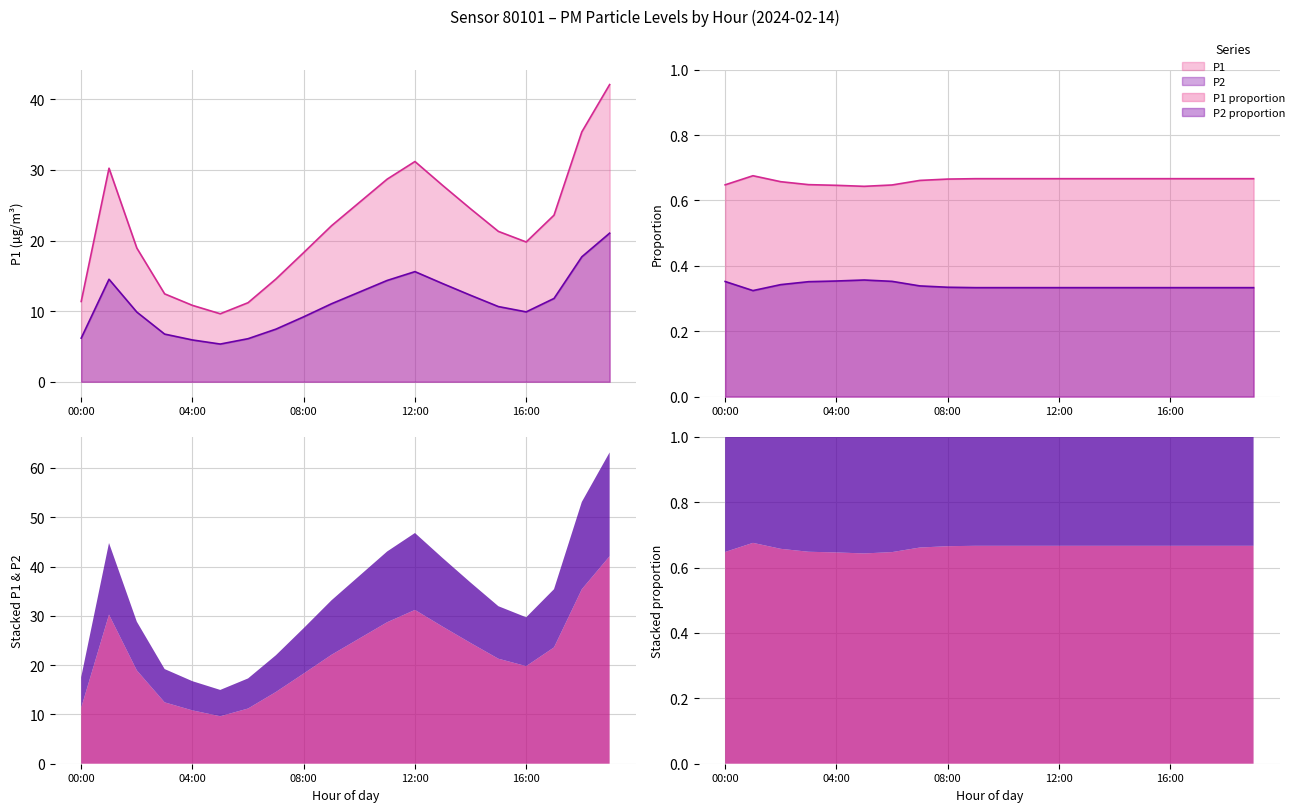

Where does the P1 series first go above 22?

01:00